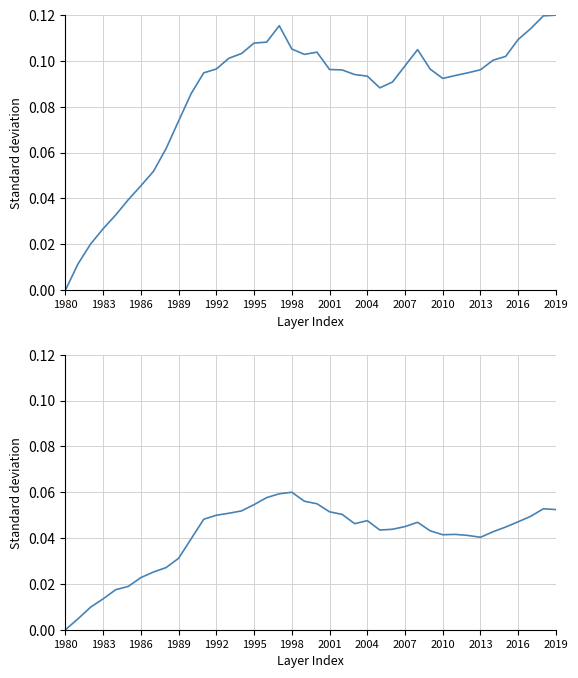

True or false: 東京都 and 大阪府 cross at least once.

False